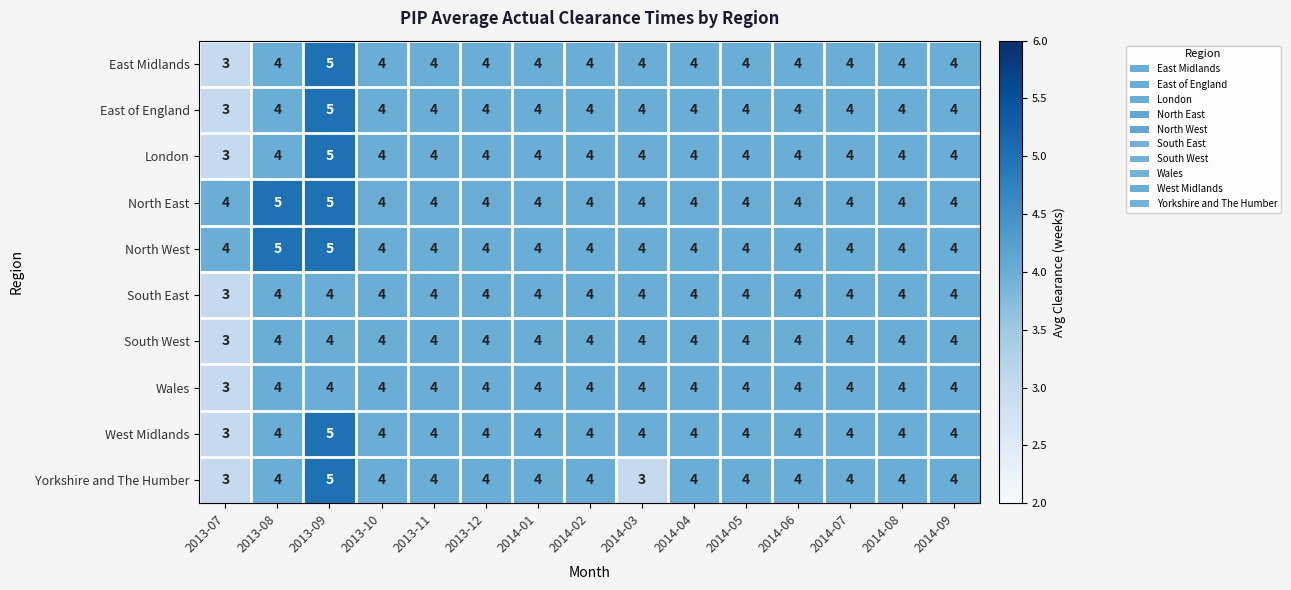

At which label is South East closest to 3?

2013-07